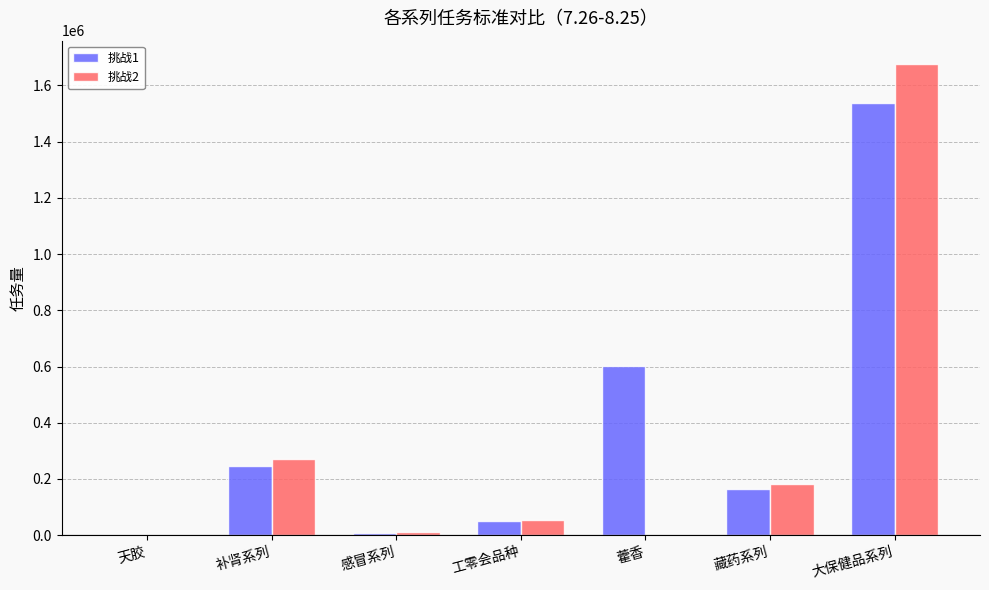

How many data points does each series have?

7